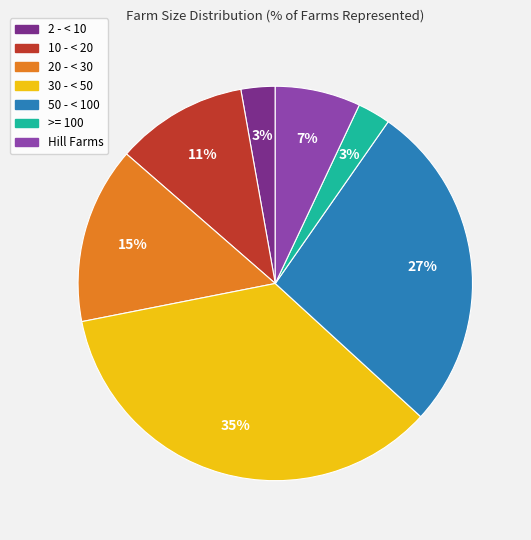

To the nearest percent, what is the average slice percentage?

14%